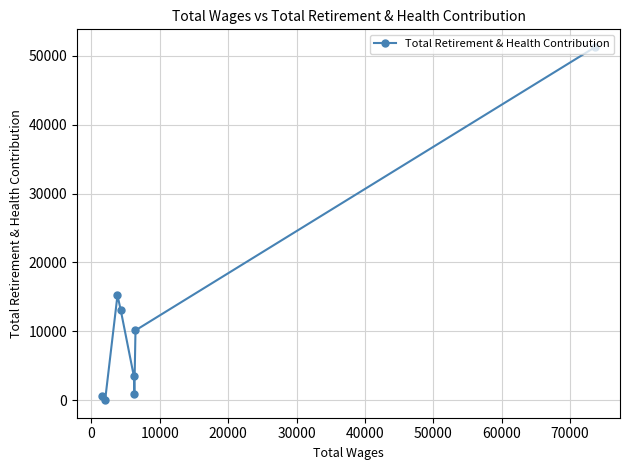

What is the difference between the maximum and minimum values?

51304